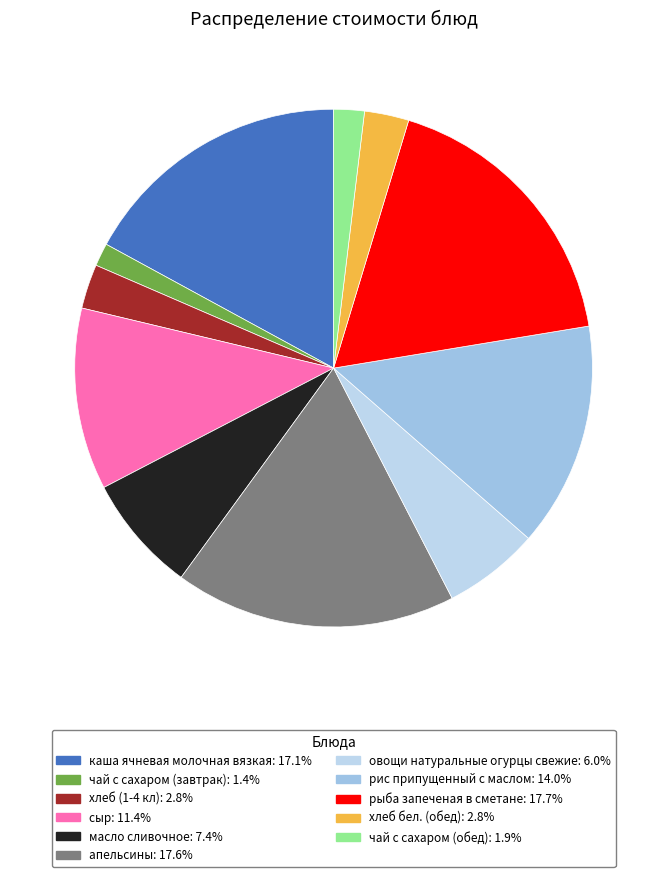

Is it true that рыба запеченая в сметане is 18% of the pie?

True